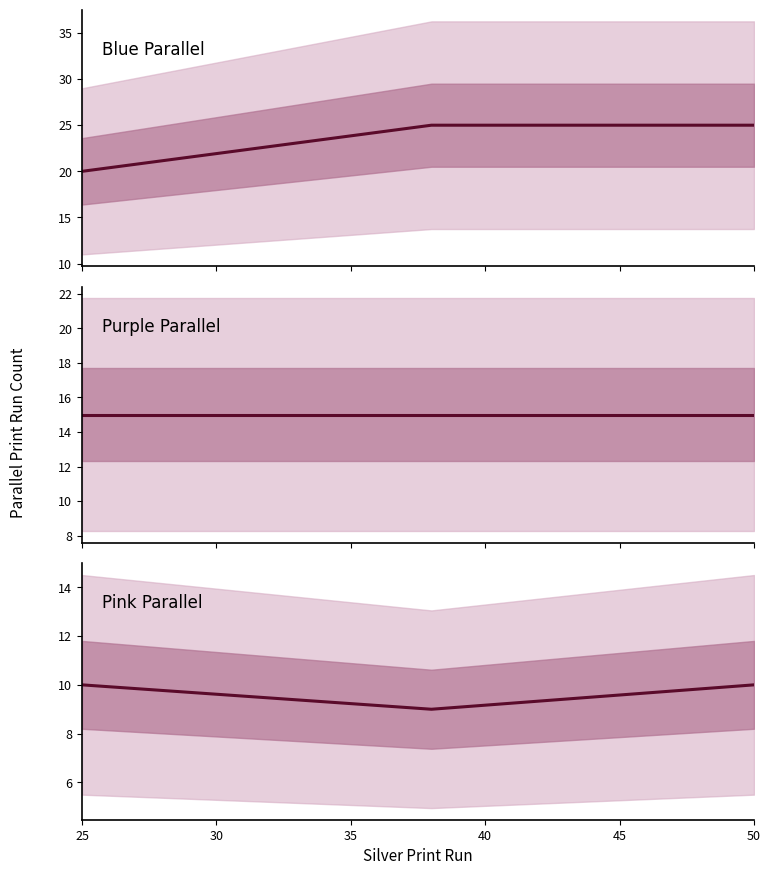

How many data points does each series have?

3